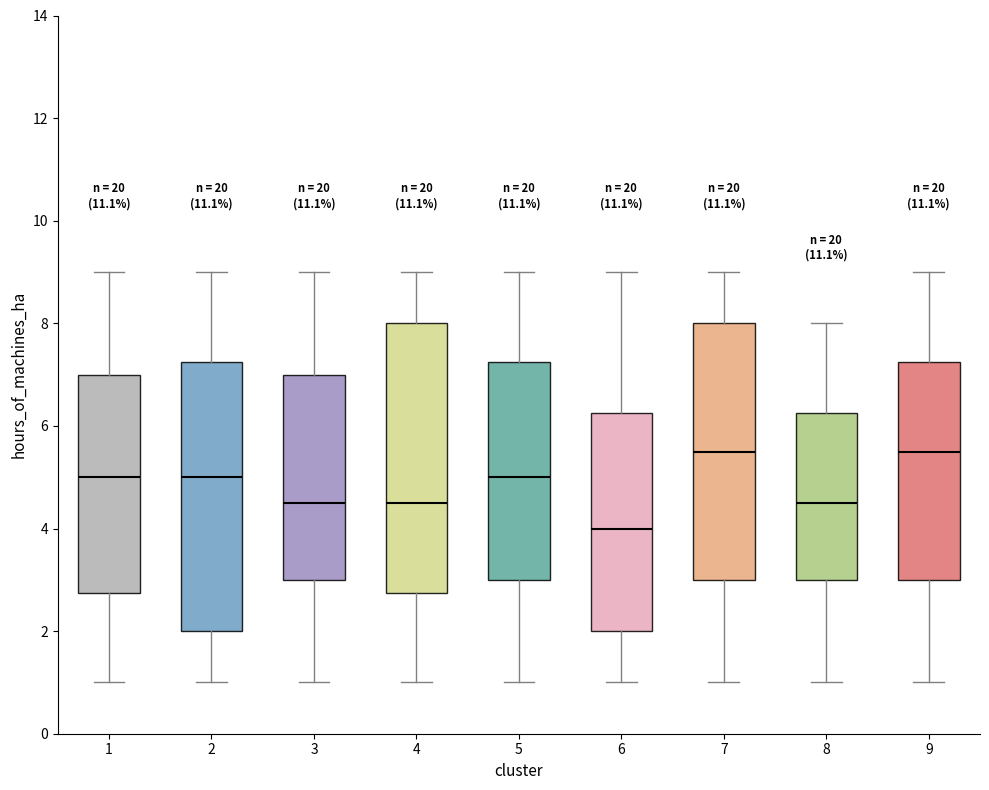

Reading left to right, transcribe this box plot: for each box, give where its median line is, the range the box spans, and where its two whiskers end, as read against the y-axis. The values are not printed on the chart, so give them approximately, as read against the axis.

1: median 5.0, box 2.8 to 7.0, whiskers 1.0 to 9.0
2: median 5.0, box 2.0 to 7.2, whiskers 1.0 to 9.0
3: median 4.6, box 3.0 to 7.0, whiskers 1.0 to 9.0
4: median 4.6, box 2.8 to 8.0, whiskers 1.0 to 9.0
5: median 5.0, box 3.0 to 7.2, whiskers 1.0 to 9.0
6: median 4.0, box 2.0 to 6.2, whiskers 1.0 to 9.0
7: median 5.6, box 3.0 to 8.0, whiskers 1.0 to 9.0
8: median 4.6, box 3.0 to 6.2, whiskers 1.0 to 8.0
9: median 5.6, box 3.0 to 7.2, whiskers 1.0 to 9.0